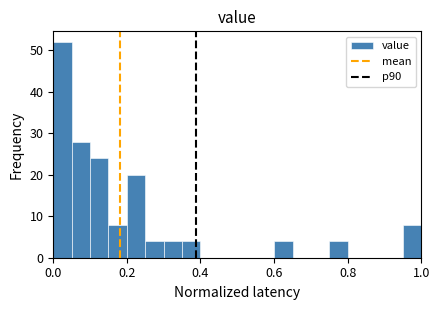

Read against the x-axis, roughly where is the centre of the tallest bar?

0.02